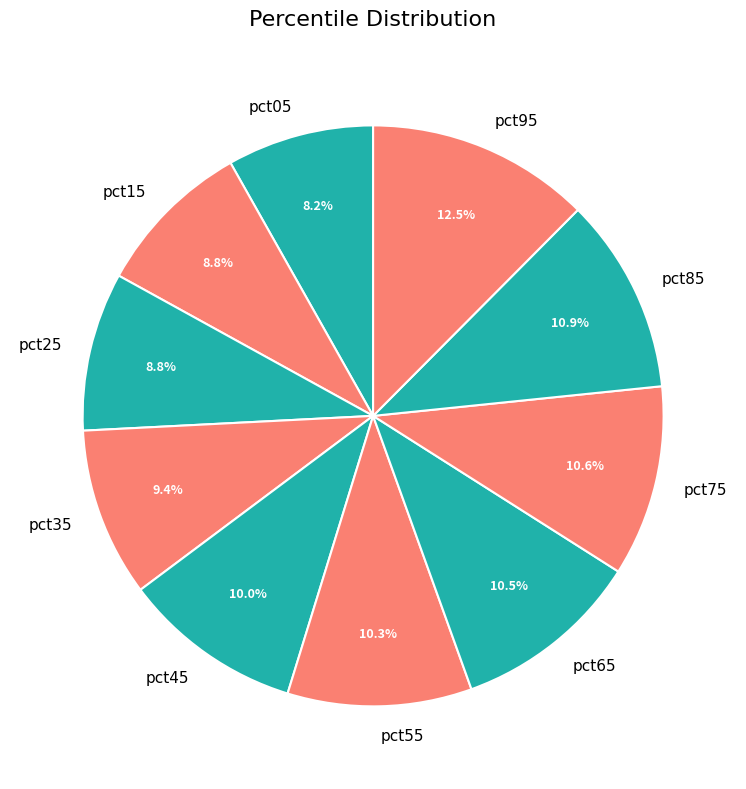

Does pct05 represent more than half of the total?

No